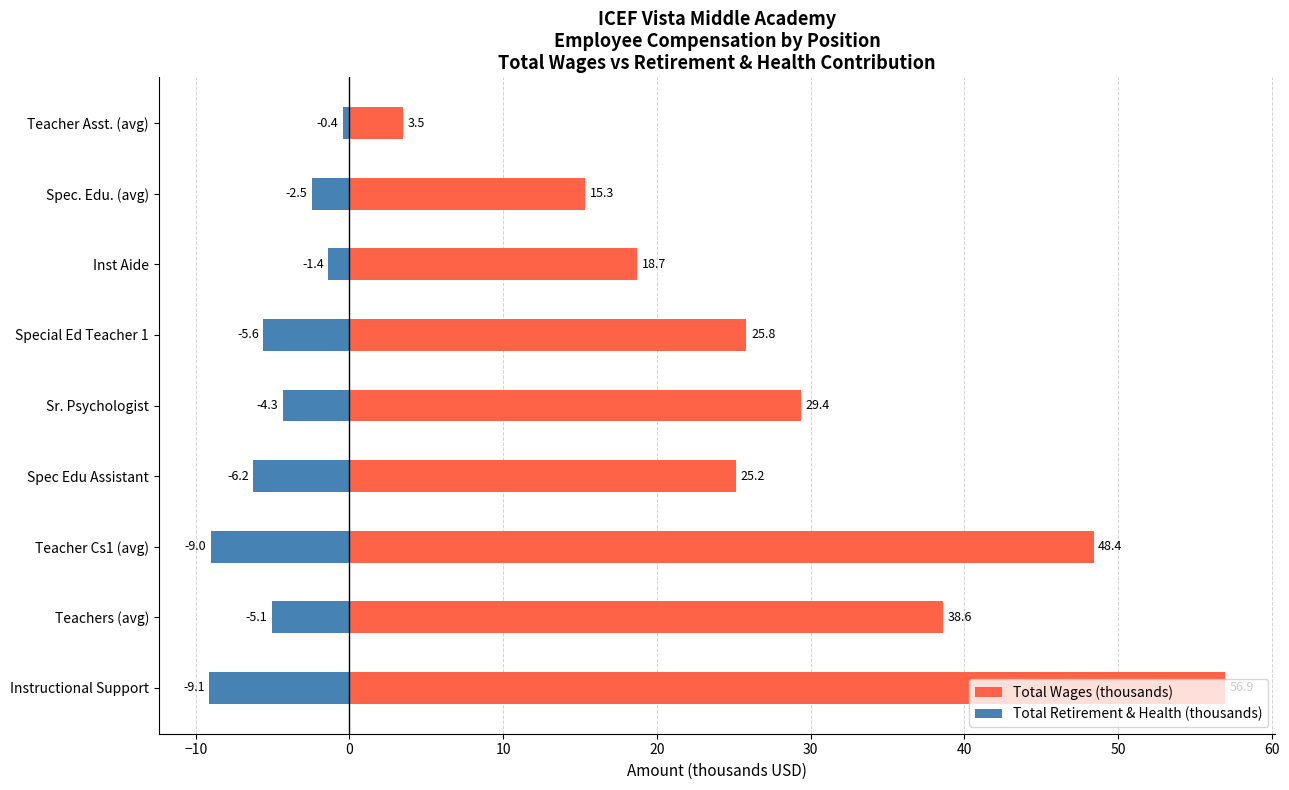

What are all the series names shown in the legend?

Total Wages (thousands), Total Retirement & Health (thousands)